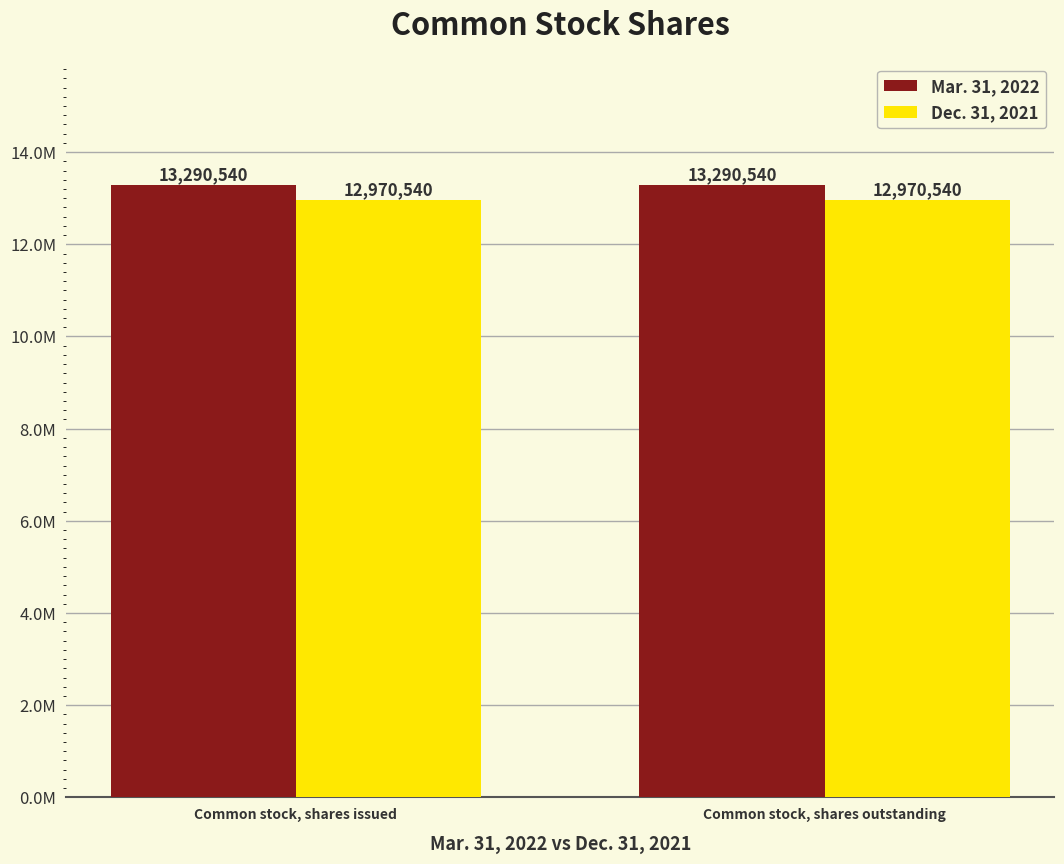

Does the chart contain stacked bars?

No